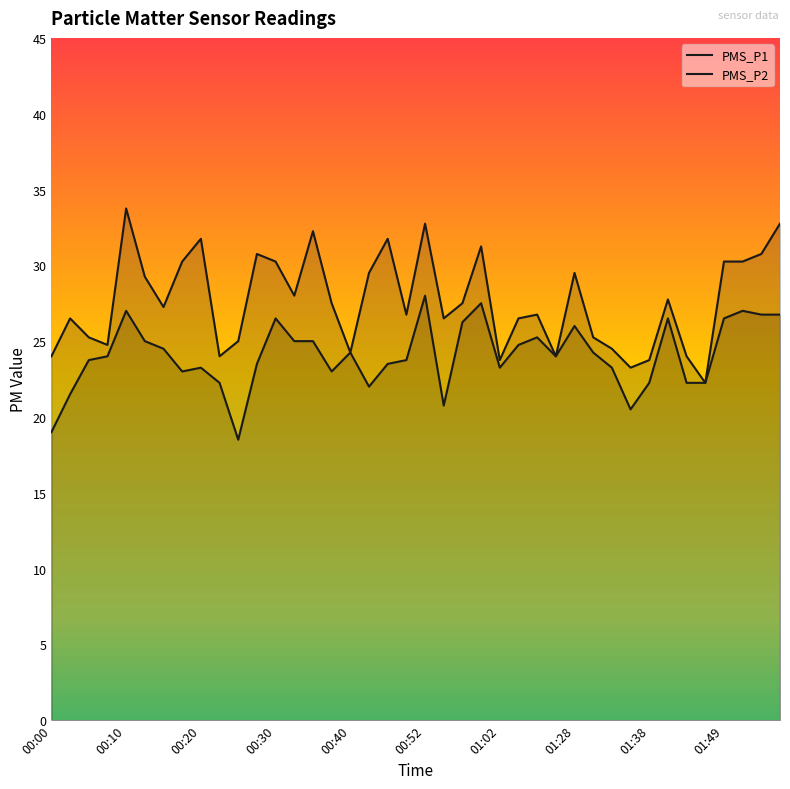

Rank the series by their maximum value, from lowest to highest.

PMS_P2, PMS_P1